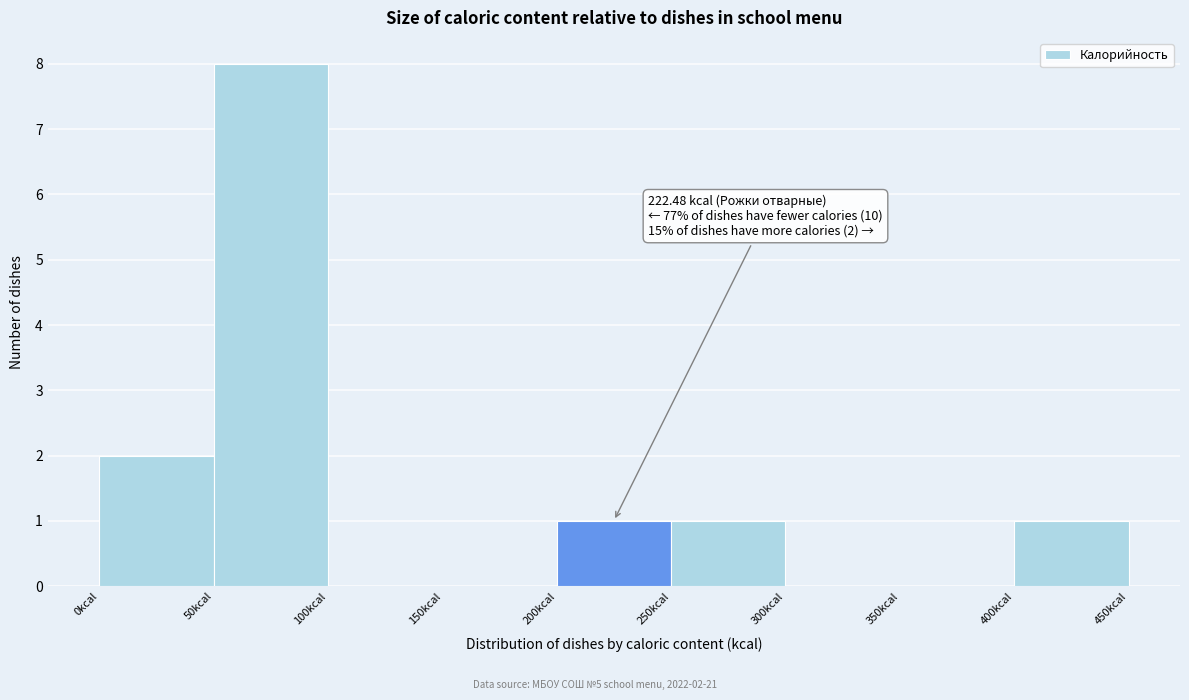

Over which range of the x-axis is the bar tallest?

50 to 100